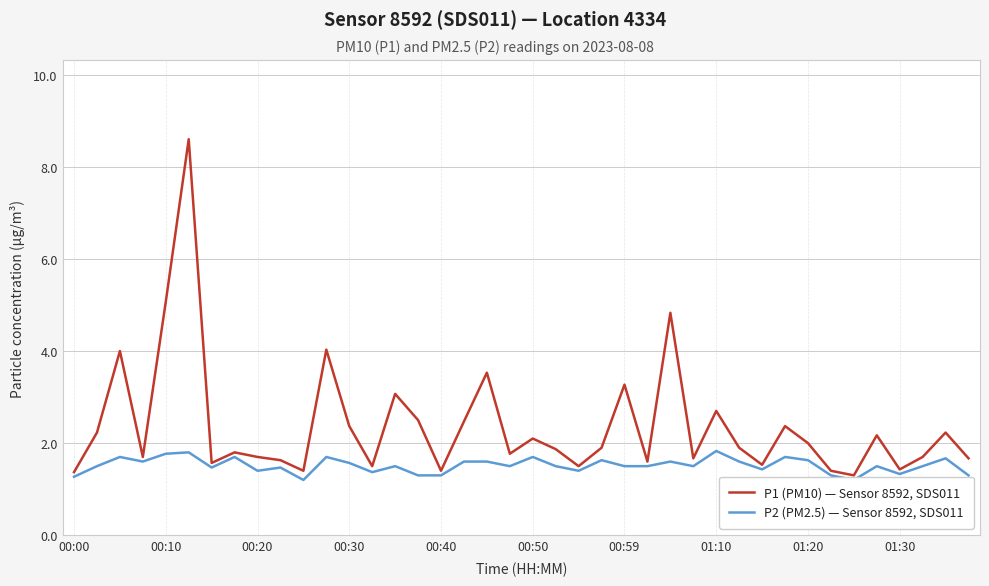

What is the highest value of the P1 (PM10) — Sensor 8592, SDS011 series?

8.6